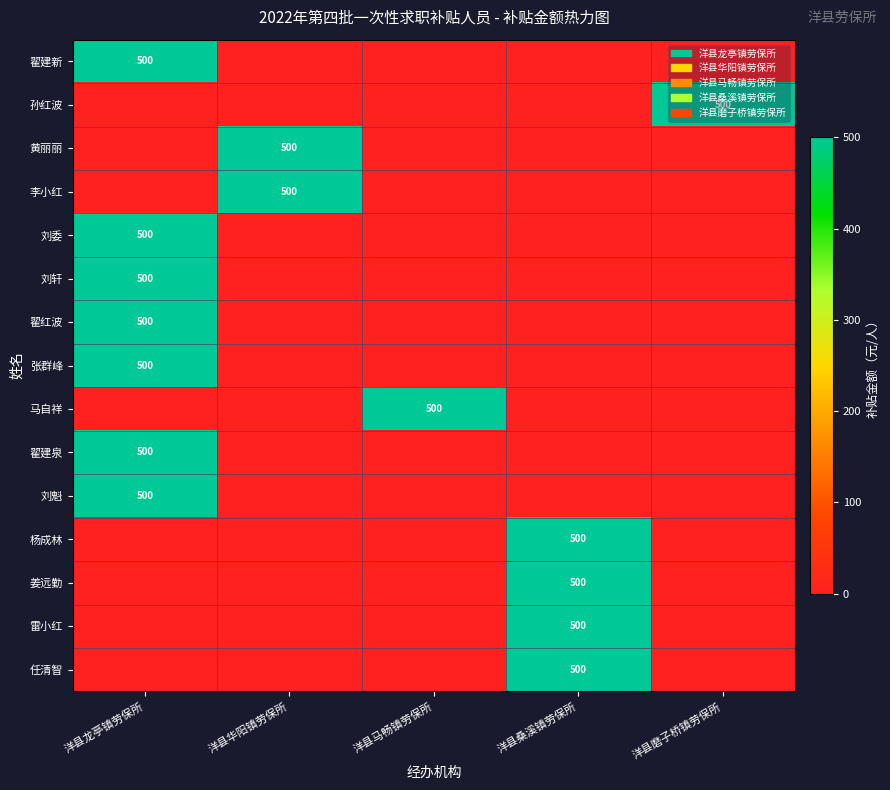

The 黄丽丽 series shows 300 at 洋县华阳镇劳保所. True or false?

False